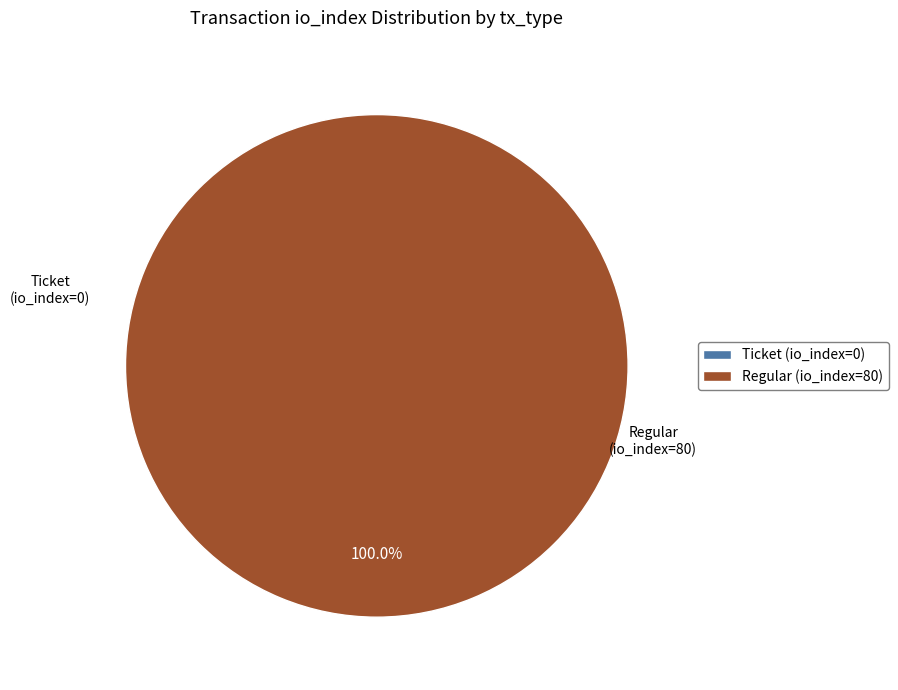

To the nearest percent, what is the difference between the Ticket (io_index=0) and Regular (io_index=80) slice percentages?

100%